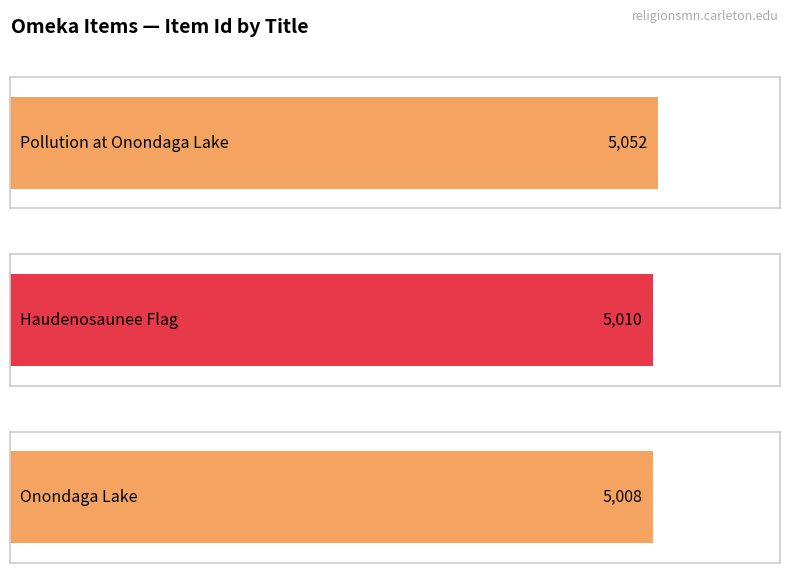

Is it true that the value at Haudenosaunee Flag is 5010?

True